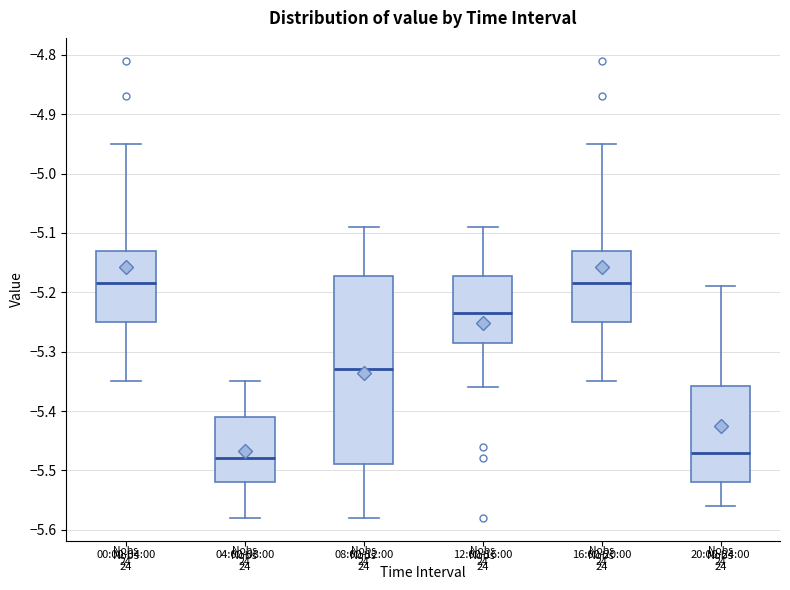

Reading left to right, read every box against the y-axis: the position of its median line, the range the box covers, and the ends of its whiskers. The values are not printed on the chart, so give them approximately, as read against the axis.

00:00-04:00: median -5.18, box -5.25 to -5.13, whiskers -5.35 to -4.95
04:00-08:00: median -5.48, box -5.52 to -5.41, whiskers -5.58 to -5.35
08:00-12:00: median -5.33, box -5.49 to -5.17, whiskers -5.58 to -5.09
12:00-16:00: median -5.23, box -5.28 to -5.17, whiskers -5.36 to -5.09
16:00-20:00: median -5.18, box -5.25 to -5.13, whiskers -5.35 to -4.95
20:00-24:00: median -5.47, box -5.52 to -5.36, whiskers -5.56 to -5.19